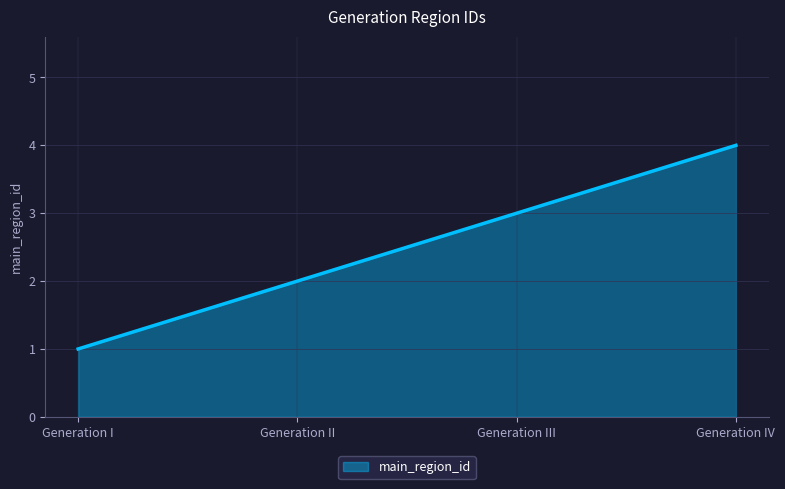

What position from the left is Generation III?

3